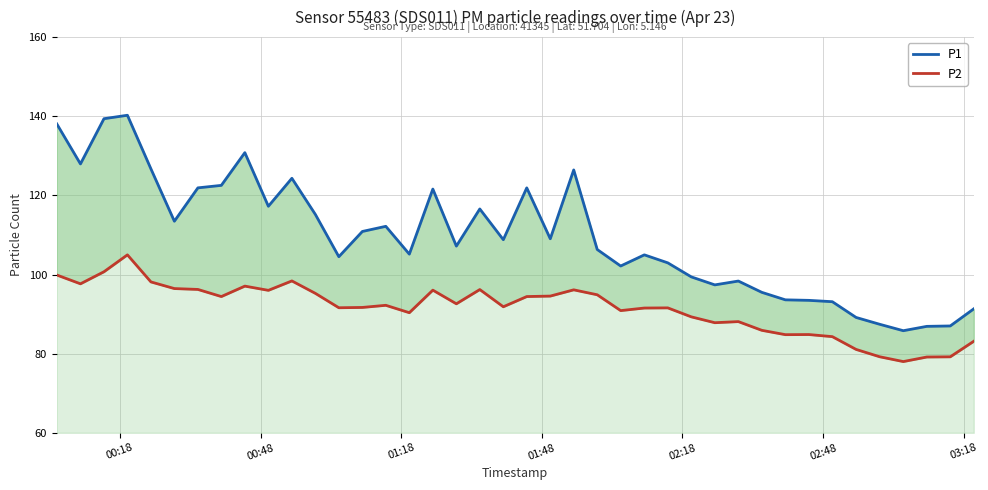

What is the difference between the maximum and minimum values in the P1 series?

54.5